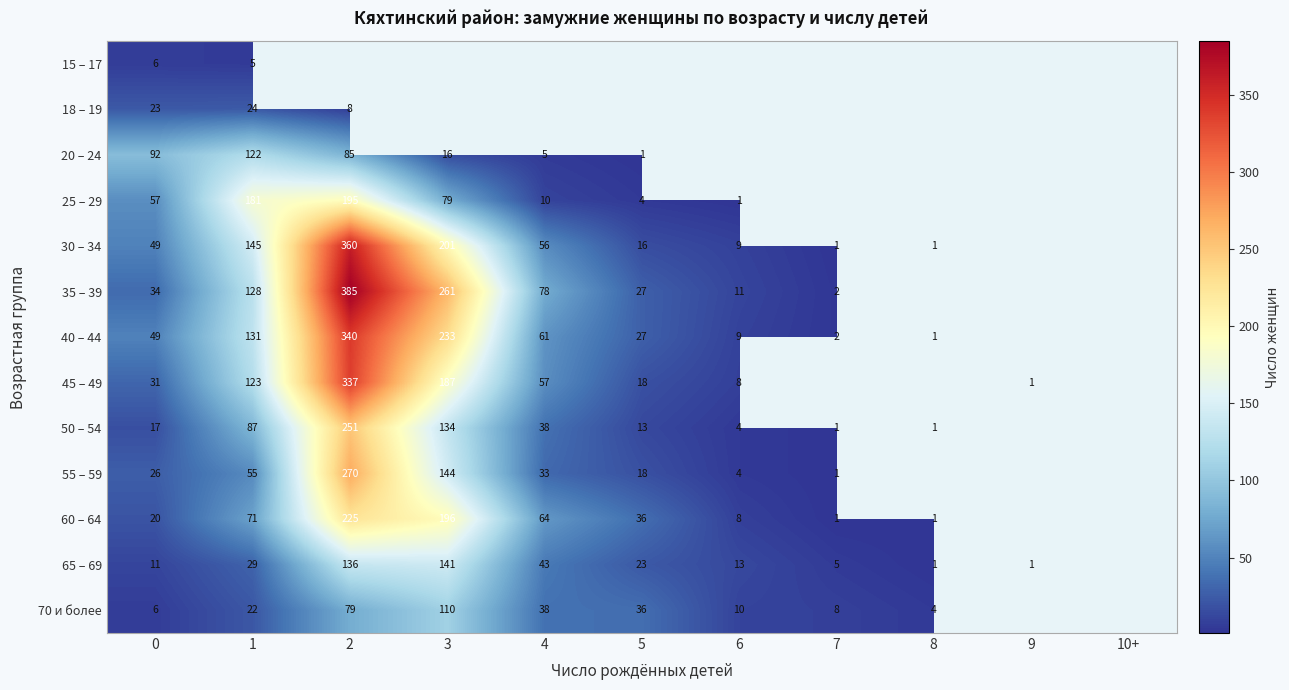

Which has a higher value, 9 or 1?

1